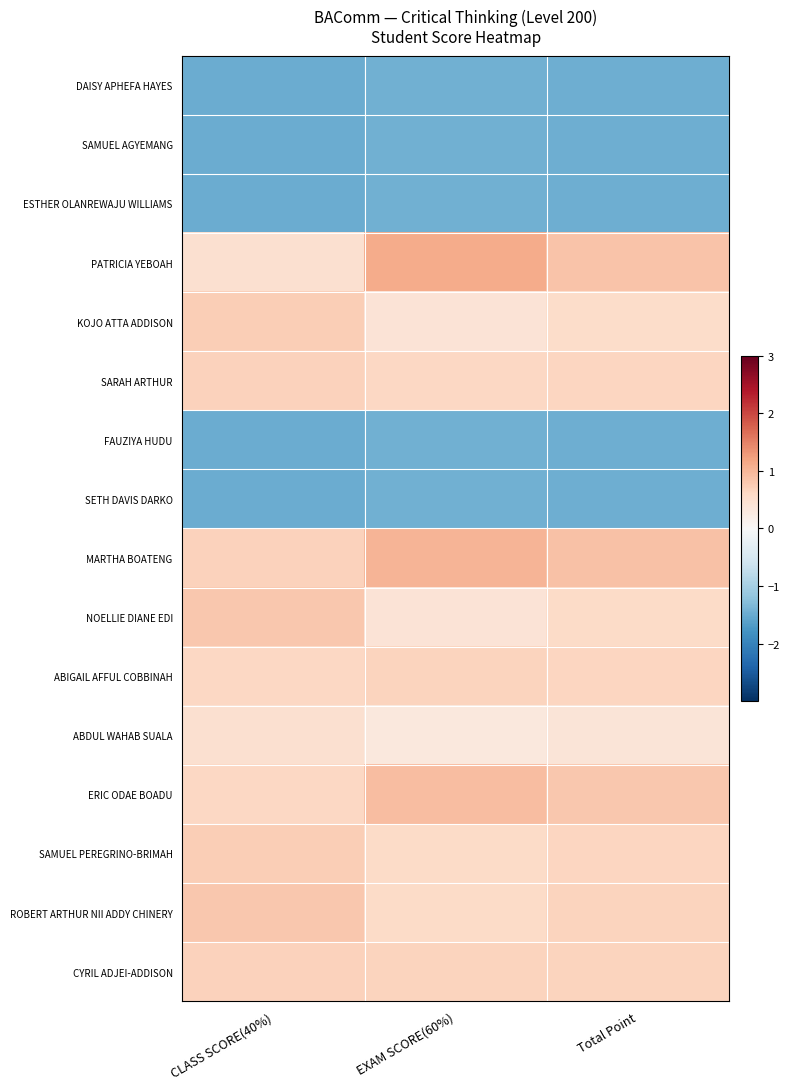

Reading left to right, transcribe all the data shown in this chart.

DAISY APHEFA HAYES: CLASS SCORE(40%)=-1.5	EXAM SCORE(60%)=-1.5	Total Point=-1.5
SAMUEL AGYEMANG: CLASS SCORE(40%)=-1.5	EXAM SCORE(60%)=-1.5	Total Point=-1.5
ESTHER OLANREWAJU WILLIAMS: CLASS SCORE(40%)=-1.5	EXAM SCORE(60%)=-1.5	Total Point=-1.5
PATRICIA YEBOAH: CLASS SCORE(40%)=0.5	EXAM SCORE(60%)=1.1	Total Point=0.9
KOJO ATTA ADDISON: CLASS SCORE(40%)=0.7	EXAM SCORE(60%)=0.4	Total Point=0.5
SARAH ARTHUR: CLASS SCORE(40%)=0.7	EXAM SCORE(60%)=0.6	Total Point=0.7
FAUZIYA HUDU: CLASS SCORE(40%)=-1.5	EXAM SCORE(60%)=-1.5	Total Point=-1.5
SETH DAVIS DARKO: CLASS SCORE(40%)=-1.5	EXAM SCORE(60%)=-1.5	Total Point=-1.5
MARTHA BOATENG: CLASS SCORE(40%)=0.7	EXAM SCORE(60%)=1.0	Total Point=0.9
NOELLIE DIANE EDI: CLASS SCORE(40%)=0.8	EXAM SCORE(60%)=0.4	Total Point=0.6
ABIGAIL AFFUL COBBINAH: CLASS SCORE(40%)=0.6	EXAM SCORE(60%)=0.7	Total Point=0.7
ABDUL WAHAB SUALA: CLASS SCORE(40%)=0.5	EXAM SCORE(60%)=0.3	Total Point=0.4
ERIC ODAE BOADU: CLASS SCORE(40%)=0.6	EXAM SCORE(60%)=0.9	Total Point=0.8
SAMUEL PEREGRINO-BRIMAH: CLASS SCORE(40%)=0.7	EXAM SCORE(60%)=0.6	Total Point=0.7
ROBERT ARTHUR NII ADDY CHINERY: CLASS SCORE(40%)=0.8	EXAM SCORE(60%)=0.6	Total Point=0.7
CYRIL ADJEI-ADDISON: CLASS SCORE(40%)=0.7	EXAM SCORE(60%)=0.7	Total Point=0.7